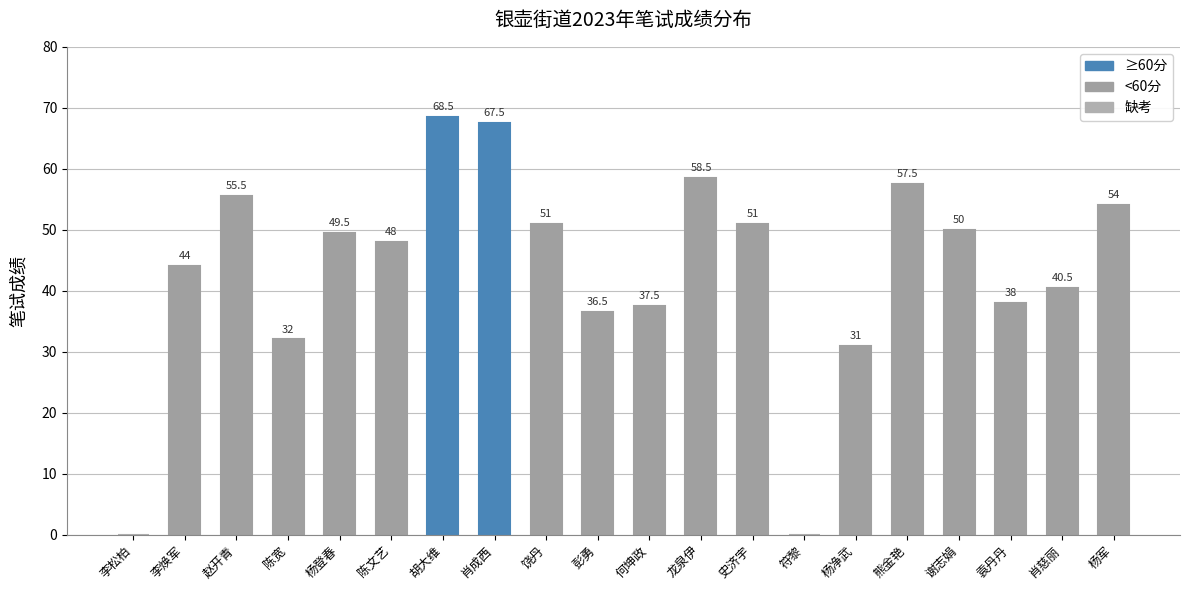

Is it true that the value at 彭勇 is 22.9?

False